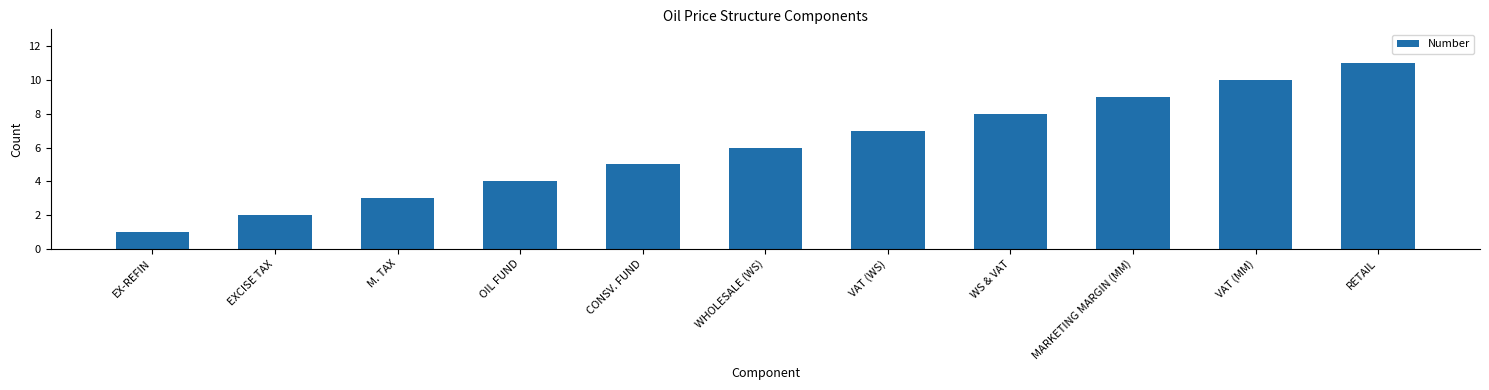

At which label is the value closest to 6?

WHOLESALE (WS)